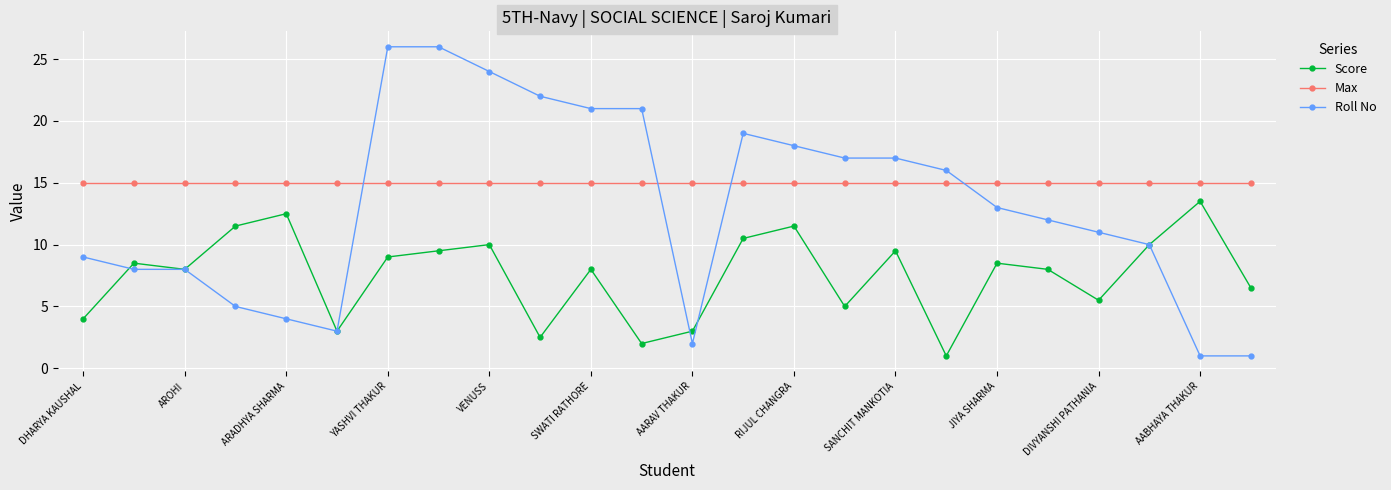

Rank the series by their maximum value, from highest to lowest.

Roll No, Max, Score